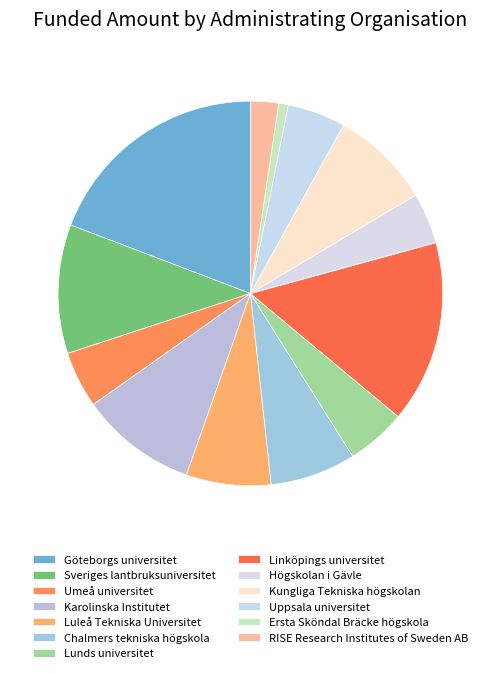

The Ersta Sköndal Bräcke högskola slice represents 13% of the pie. True or false?

False